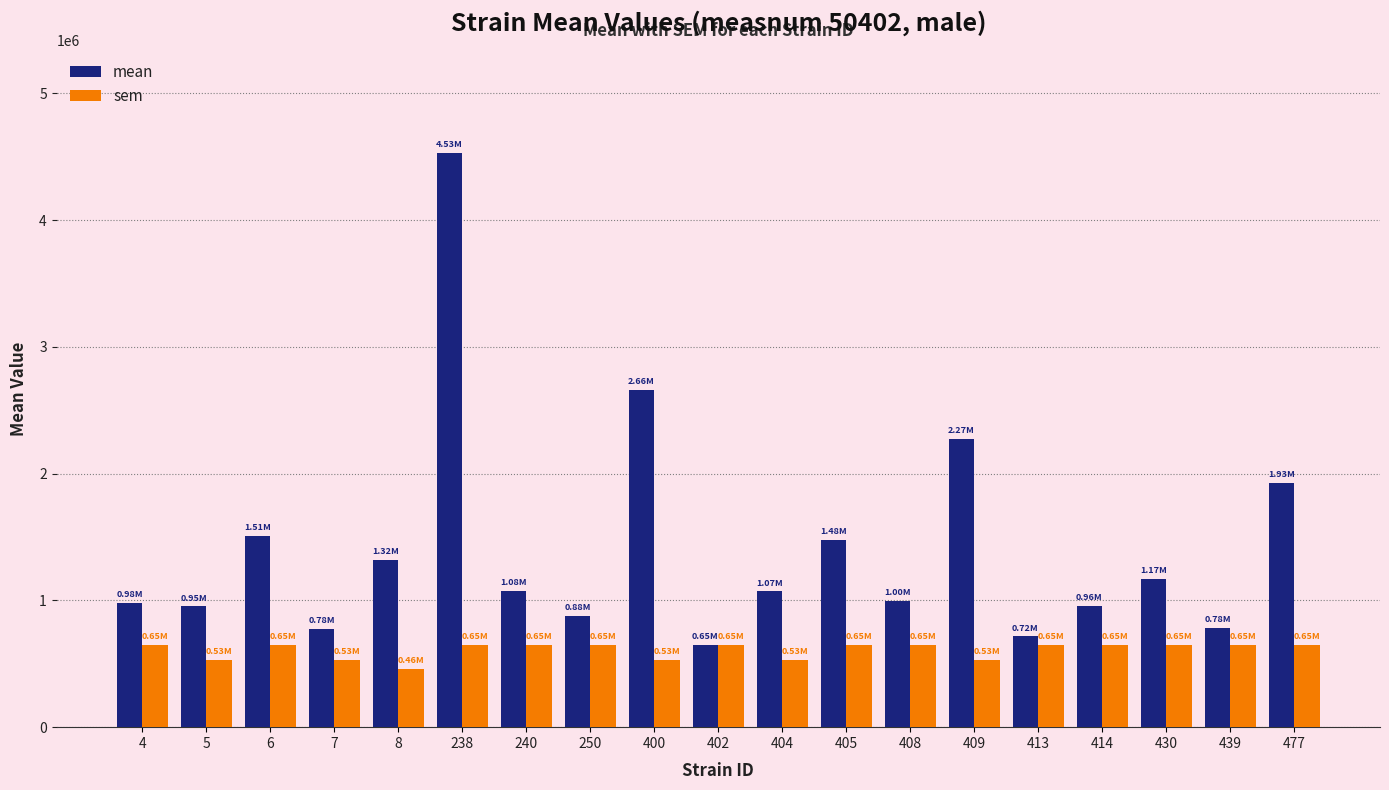

Which series has the largest range (max minus min)?

mean